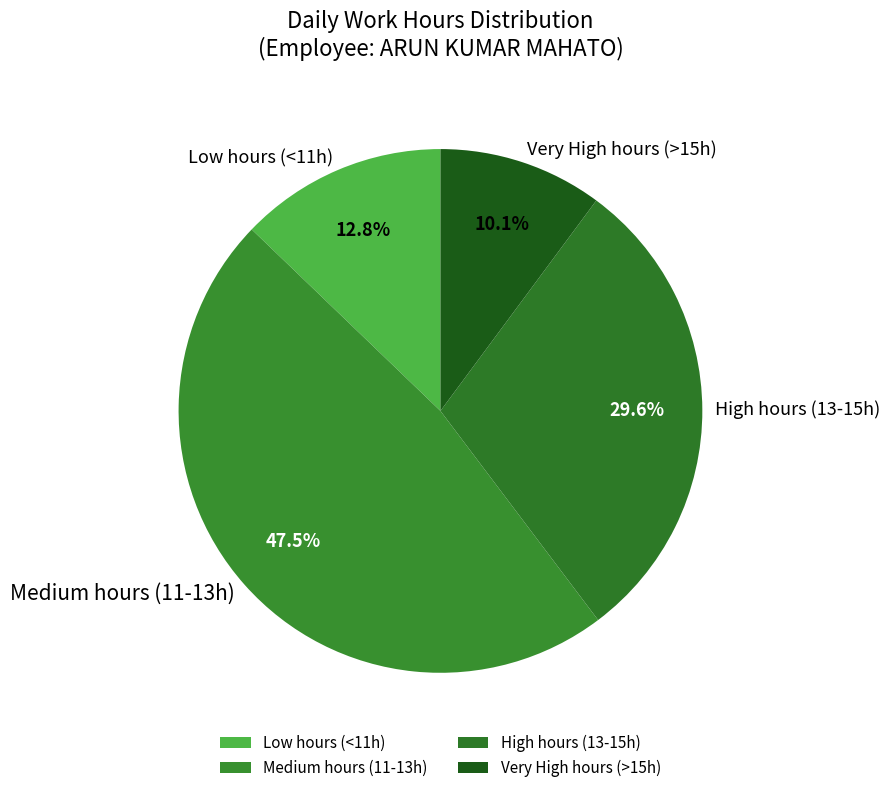

Rank the categories by value from lowest to highest.

Very High hours (>15h), Low hours (<11h), High hours (13-15h), Medium hours (11-13h)